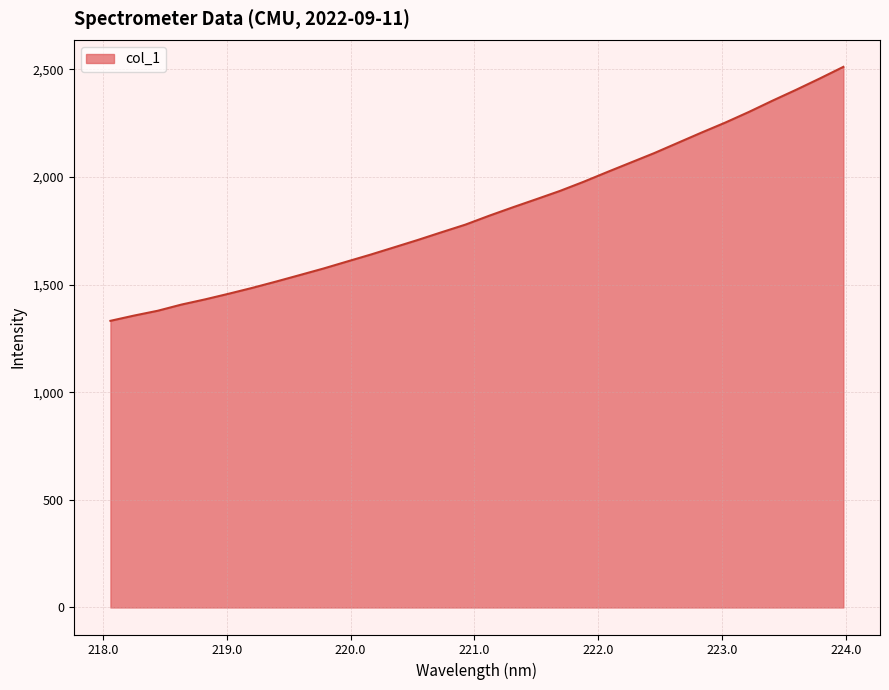

How many categories are shown in the chart?

32